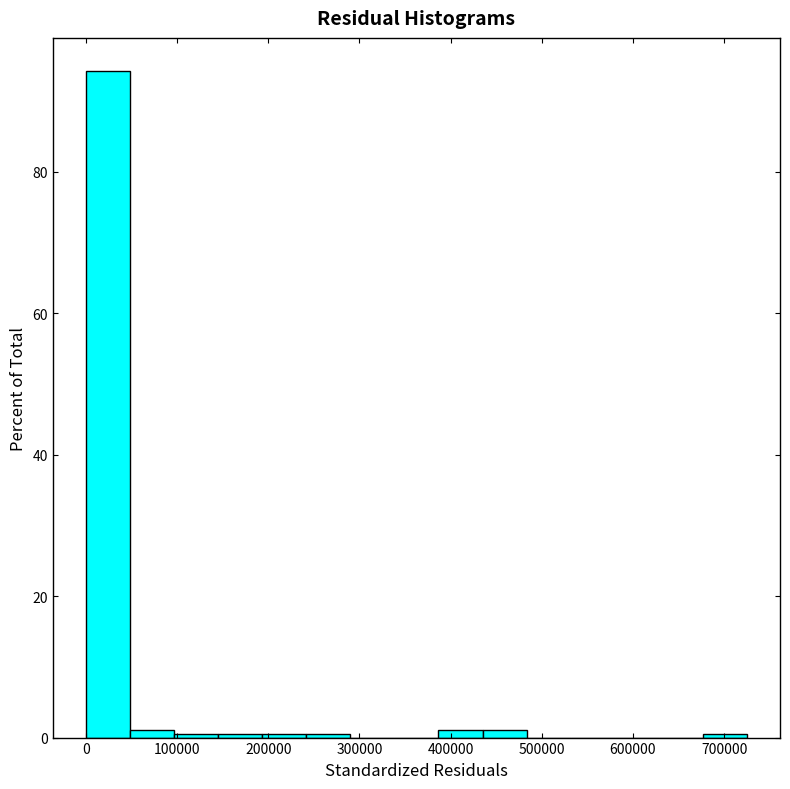

Reading left to right, list every bar in this chart as the range it spans on the x-axis followed by its height. Neither the bar edges nor the heights are printed on the chart, so give them approximately, as read against the axes.

0 to 50000: 94
50000 to 100000: under 2
100000 to 150000: under 2
150000 to 190000: under 2
190000 to 240000: under 2
240000 to 290000: under 2
290000 to 340000: 0
340000 to 390000: 0
390000 to 440000: under 2
440000 to 480000: under 2
480000 to 530000: 0
530000 to 580000: 0
580000 to 630000: 0
630000 to 680000: 0
680000 to 730000: under 2